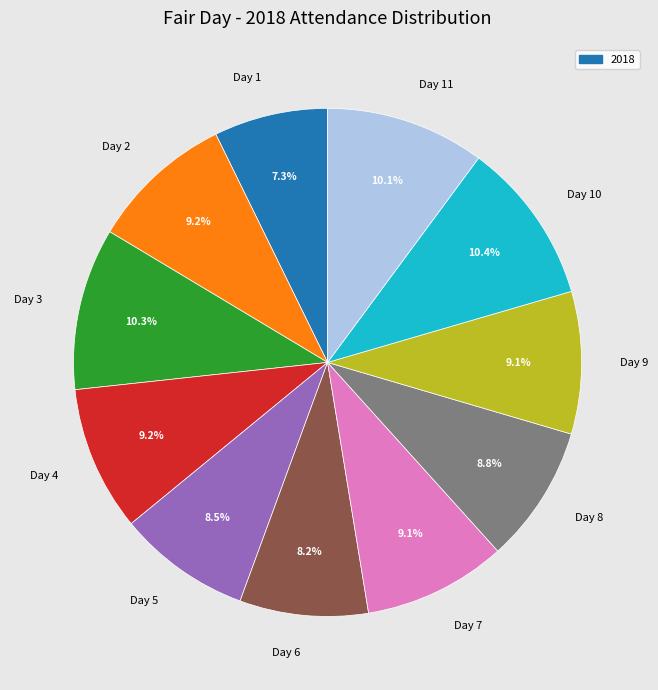

The Day 1 slice represents 7% of the pie. True or false?

True